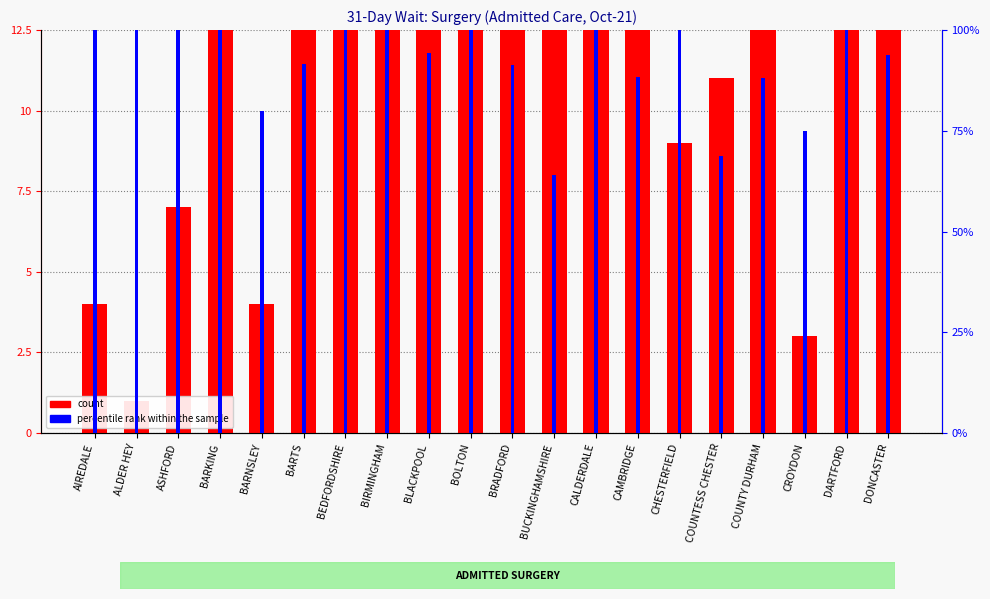

Reading left to right, list all the values displayed in this chart.

count: AIREDALE=4.0	ALDER HEY=1.0	ASHFORD=7.0	BARKING=30.0	BARNSLEY=4.0	BARTS=54.0	BEDFORDSHIRE=25.0	BIRMINGHAM=23.0	BLACKPOOL=17.0	BOLTON=15.0	BRADFORD=42.0	BUCKINGHAMSHIRE=25.0	CALDERDALE=37.0	CAMBRIDGE=61.0	CHESTERFIELD=9.0	COUNTESS CHESTER=11.0	COUNTY DURHAM=15.0	CROYDON=3.0	DARTFORD=23.0	DONCASTER=15.0
percentile rank within the sample: AIREDALE=100.0	ALDER HEY=100.0	ASHFORD=100.0	BARKING=100.0	BARNSLEY=80.0	BARTS=91.5	BEDFORDSHIRE=100.0	BIRMINGHAM=100.0	BLACKPOOL=94.4	BOLTON=100.0	BRADFORD=91.3	BUCKINGHAMSHIRE=64.1	CALDERDALE=100.0	CAMBRIDGE=88.4	CHESTERFIELD=100.0	COUNTESS CHESTER=68.8	COUNTY DURHAM=88.2	CROYDON=75.0	DARTFORD=100.0	DONCASTER=93.8